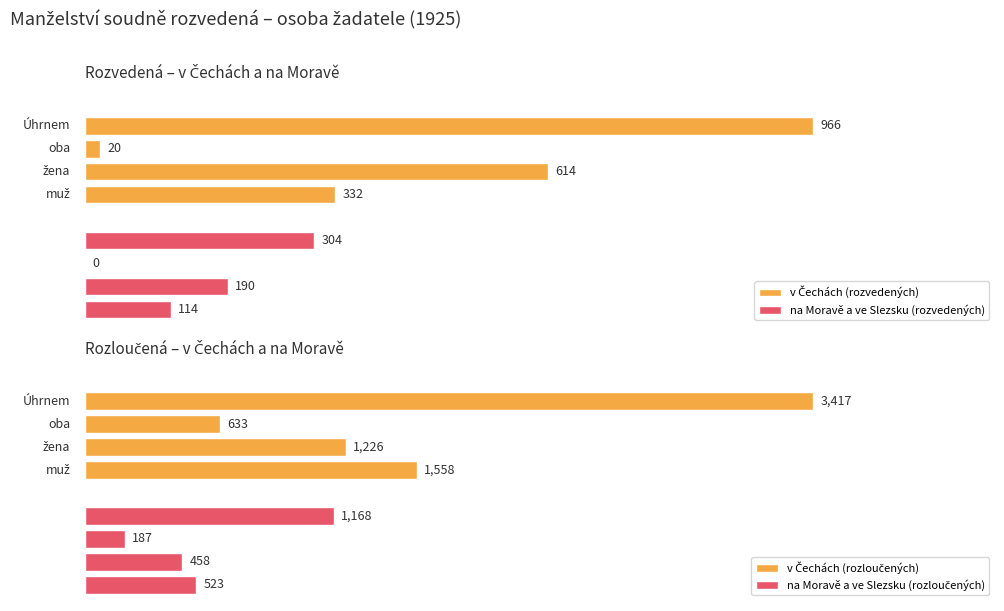

Reading left to right, what are all the values shown in this chart?

v Čechách (rozvedených): muž=332	žena=614	oba=20	Úhrnem=966
na Moravě a ve Slezsku (rozvedených): muž=114	žena=190	oba=0	Úhrnem=304
v Čechách (rozloučených): muž=1558	žena=1226	oba=633	Úhrnem=3417
na Moravě a ve Slezsku (rozloučených): muž=523	žena=458	oba=187	Úhrnem=1168